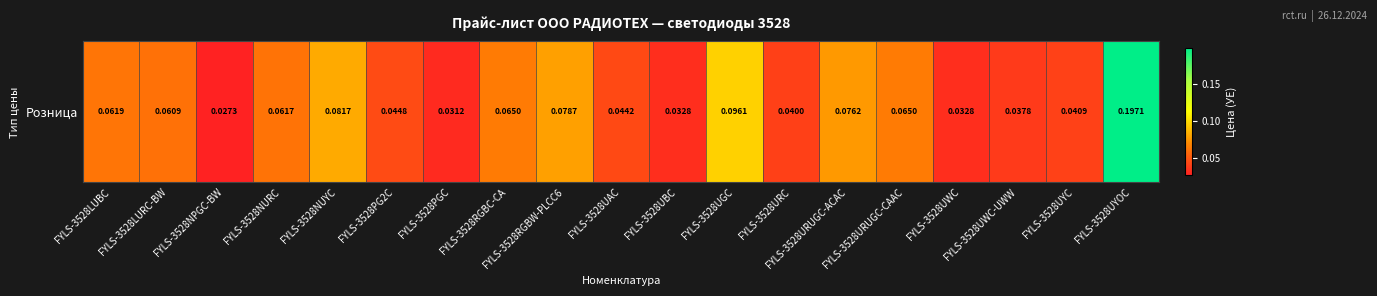

What is the sum of all values?

1.2